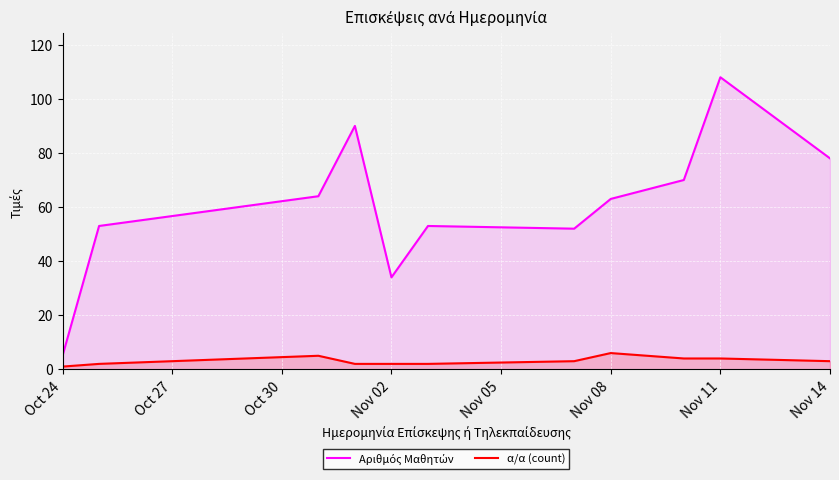

What is the difference between the maximum and minimum values in the α/α (count) series?

5